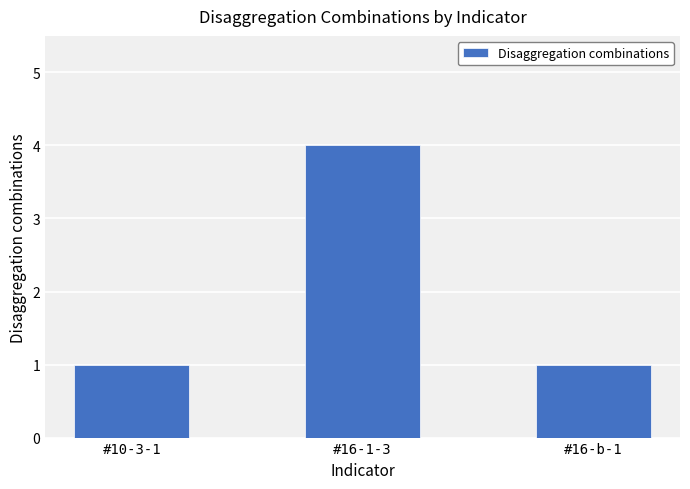

Reading left to right, list all the values displayed in this chart.

#10-3-1=1	#16-1-3=4	#16-b-1=1